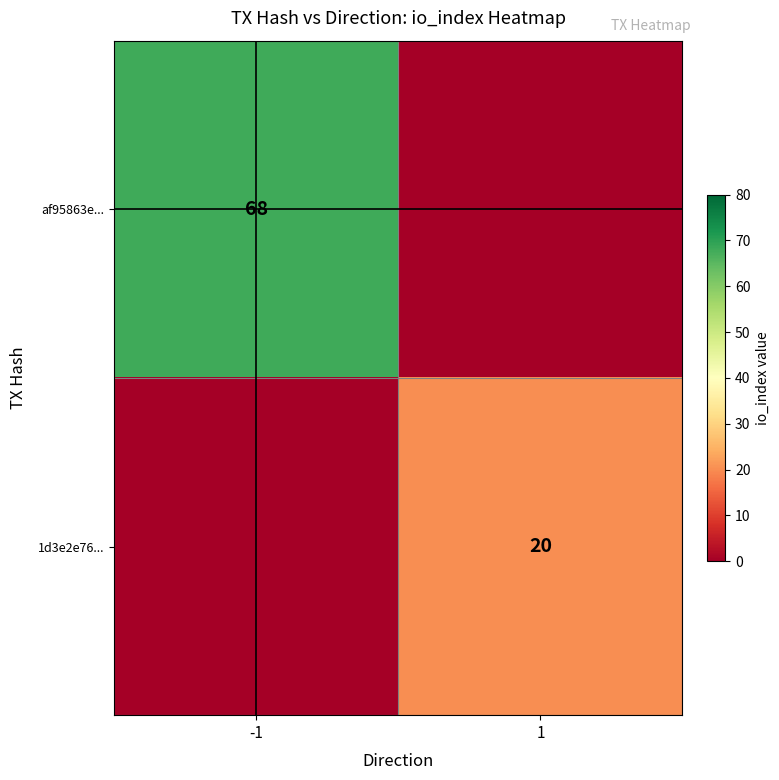

Count the number of data series in this chart.

2